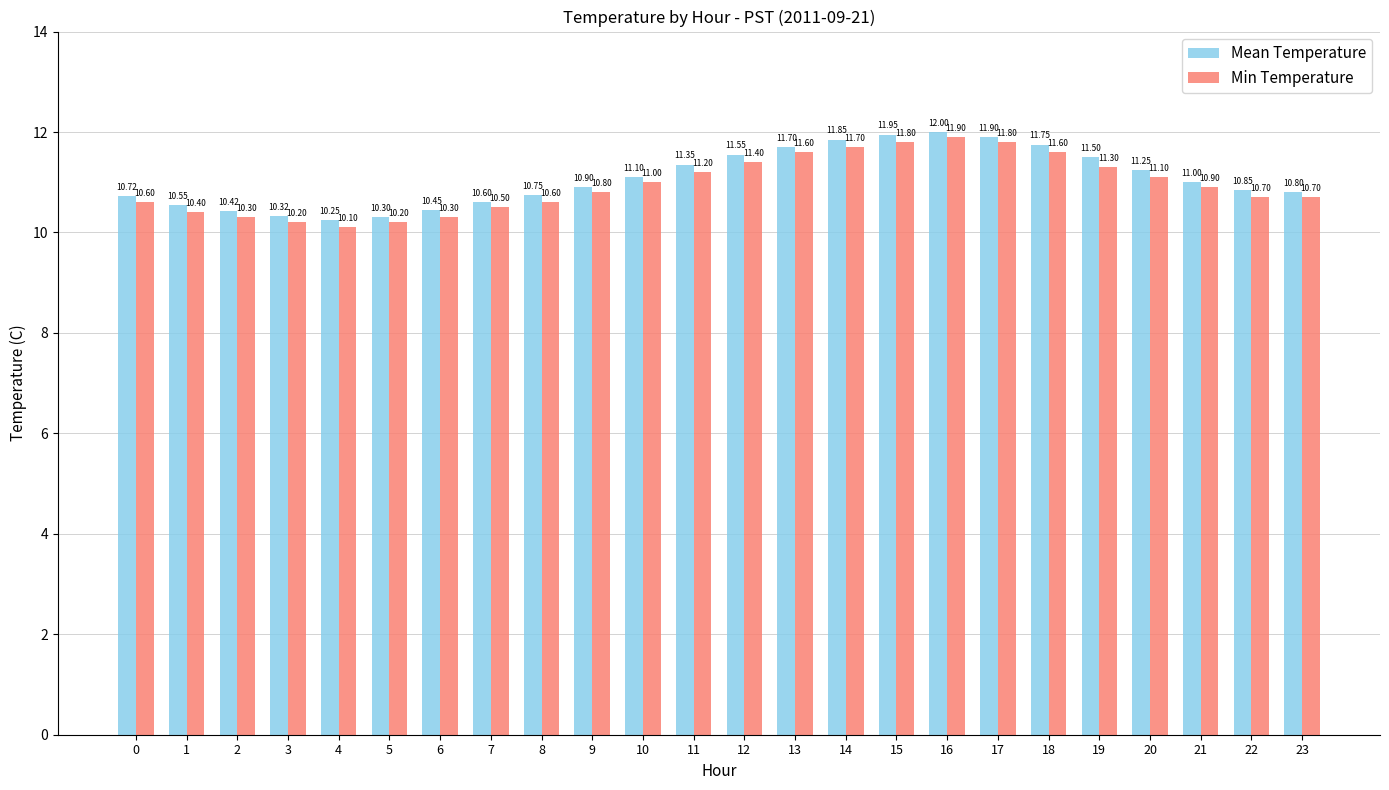

Count the number of data series in this chart.

2